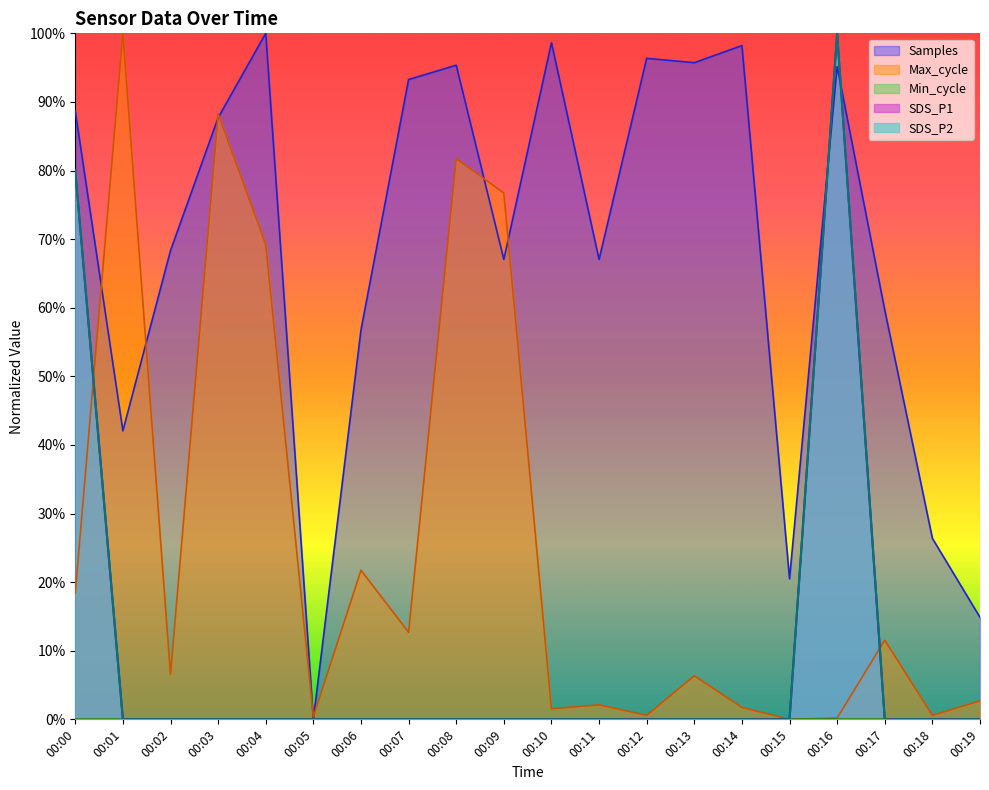

Which series has the widest spread of values?

Samples